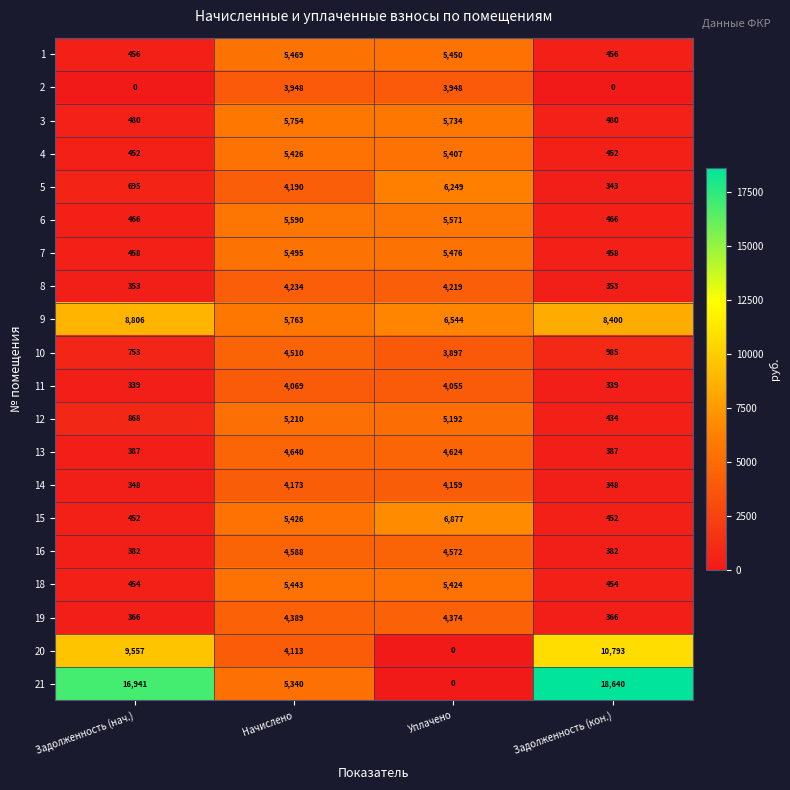

What is the total value across all series at Уплачено?

91772